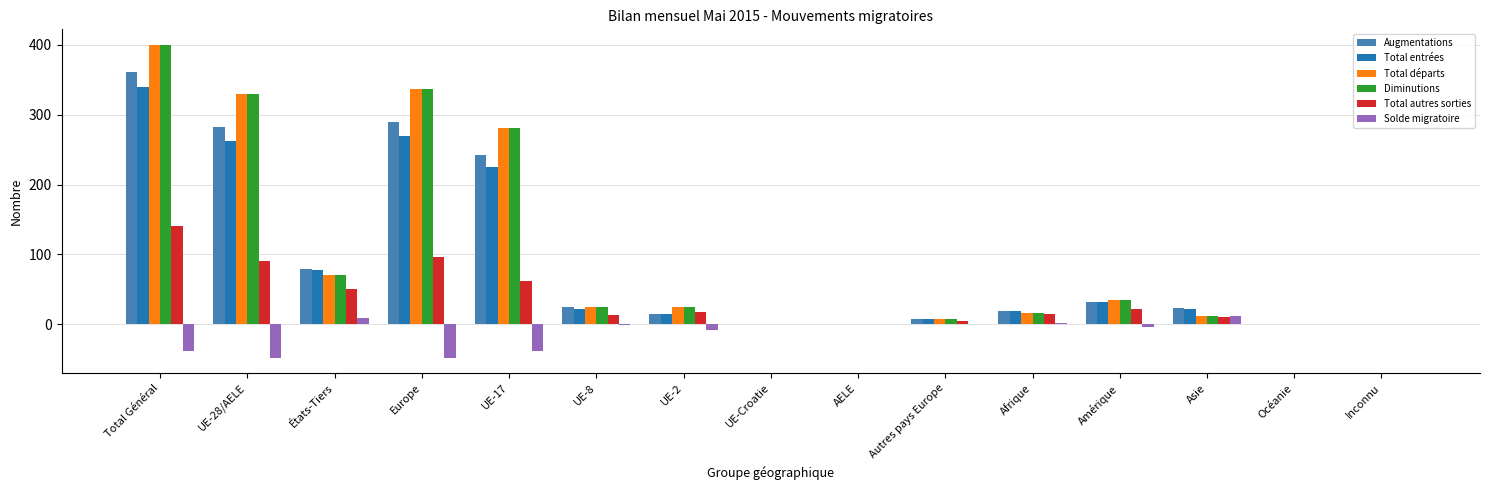

Is it true that Solde migratoire equals 11 at Asie?

True